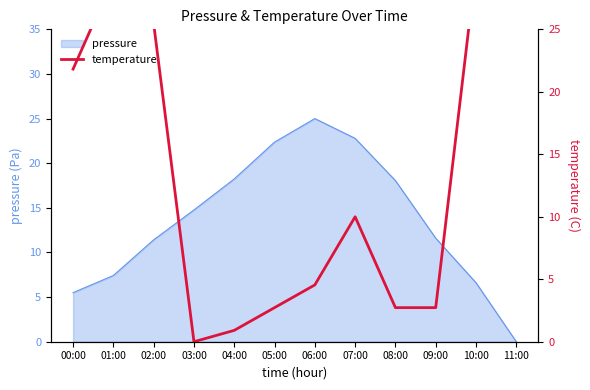

Is it true that pressure equals 11.8 at 01:00?

False